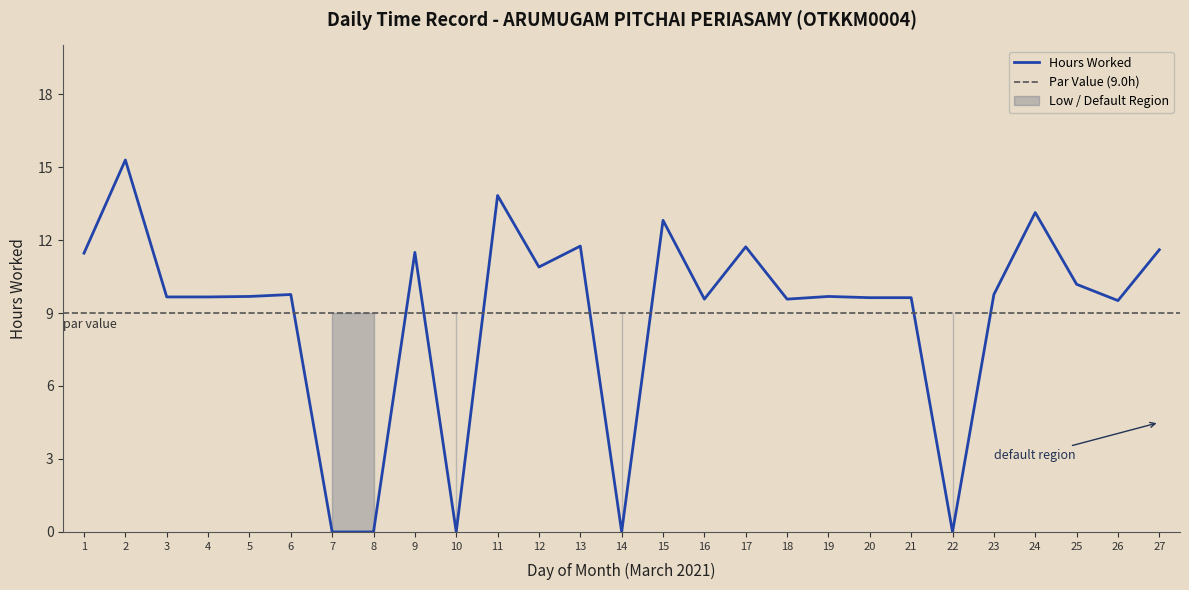

The chart shows a value of 11.8 at 13. True or false?

True